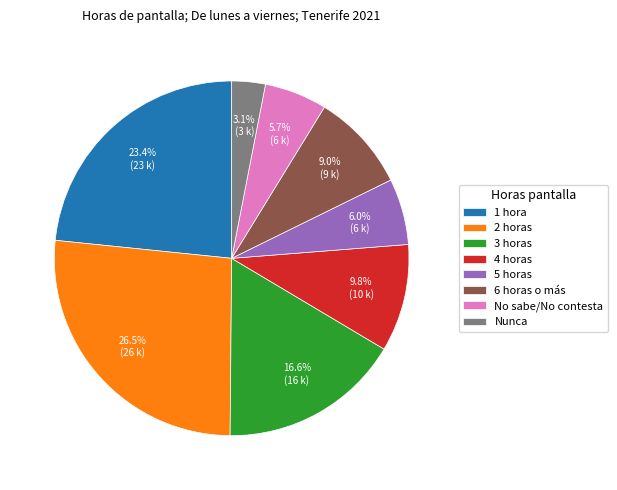

The 4 horas slice represents 1% of the pie. True or false?

False